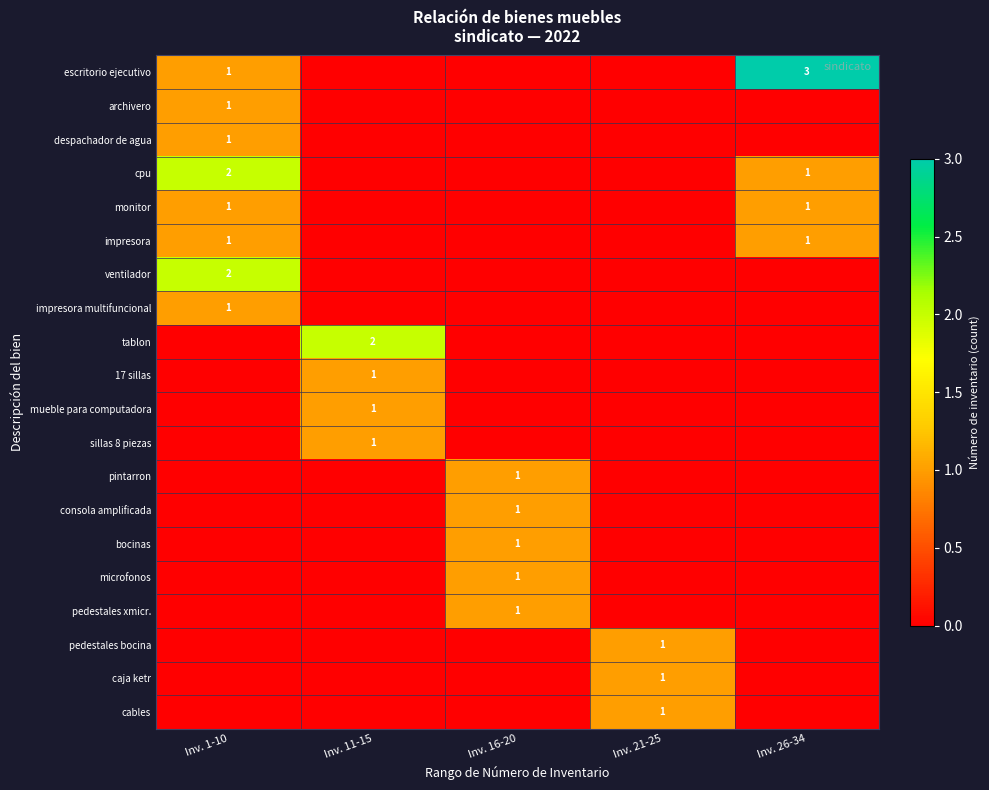

The value of archivero at Inv. 1-10 is 2. True or false?

False